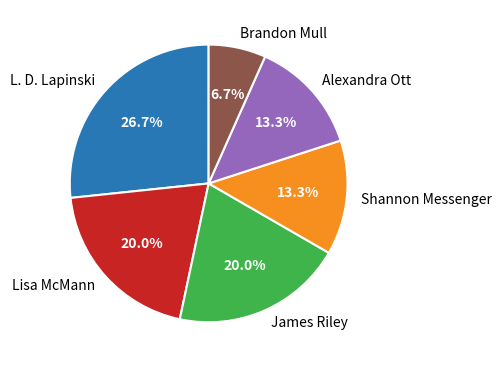

Which has a higher value, James Riley or Alexandra Ott?

James Riley